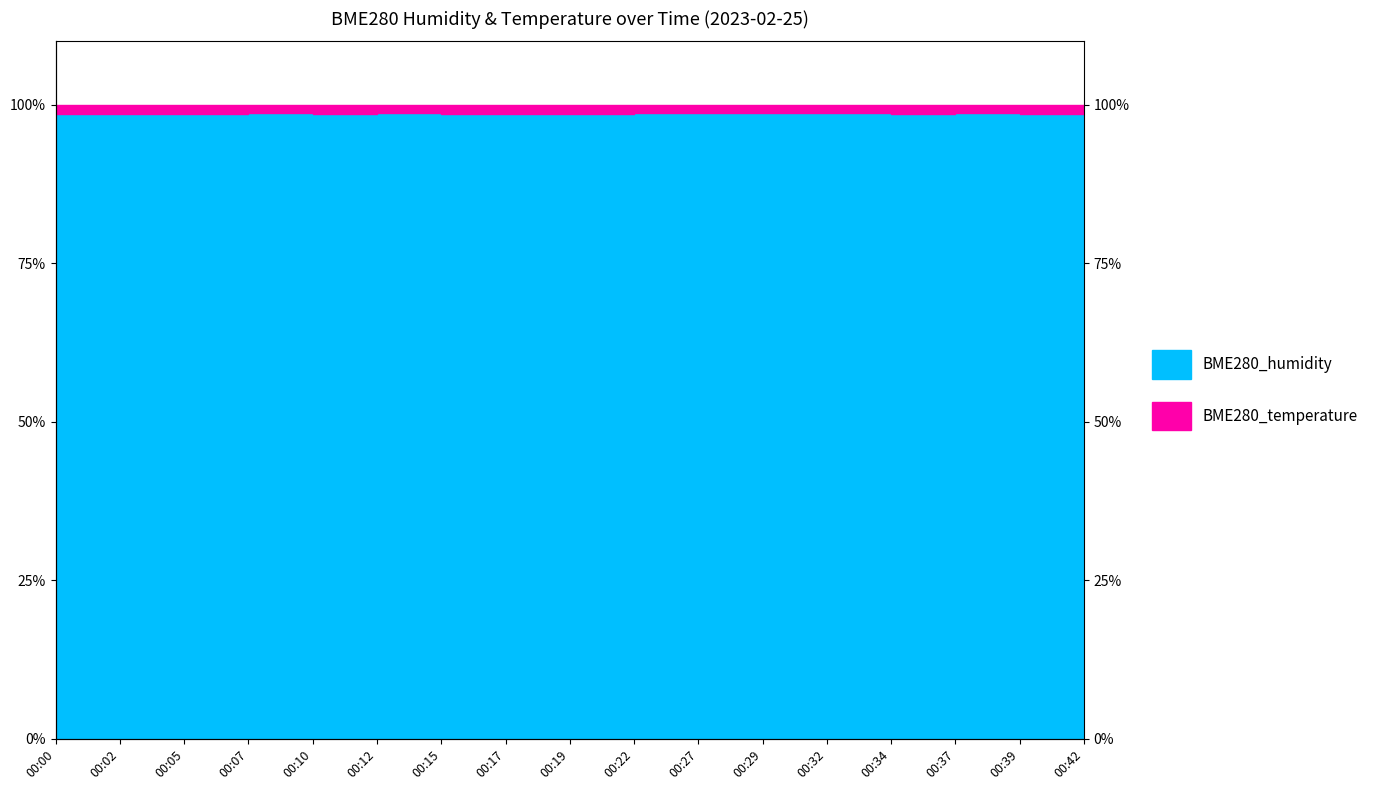

Reading right to left, list all the values displayed in this chart.

98.6	98.6	98.6	98.6	98.7	98.6	98.7	98.6	98.6	98.6	98.6	98.6	98.6	98.7	98.6	98.5	98.5